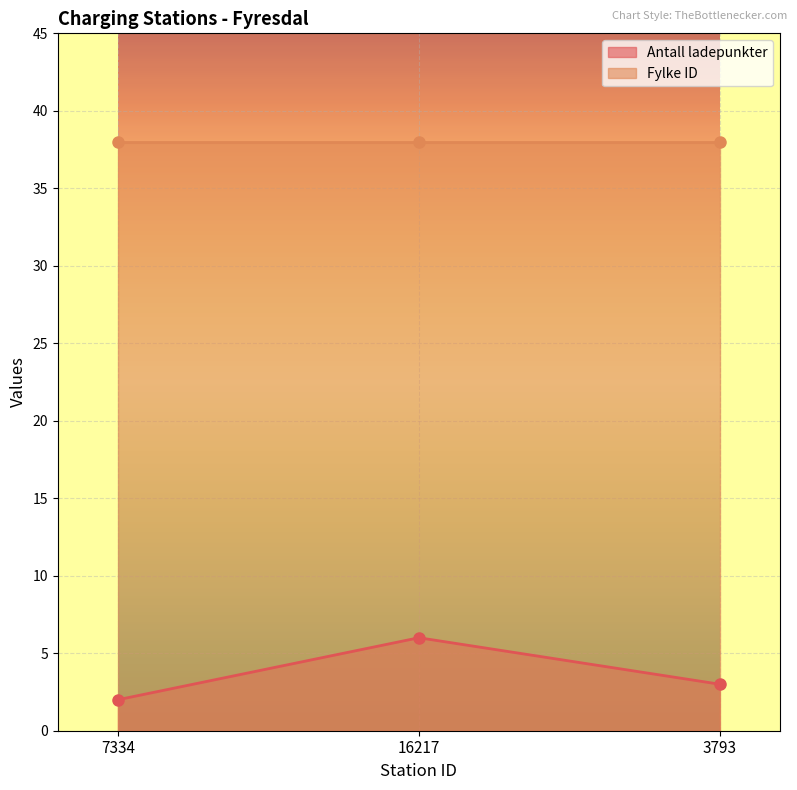

What is the difference between the maximum and minimum values?

4